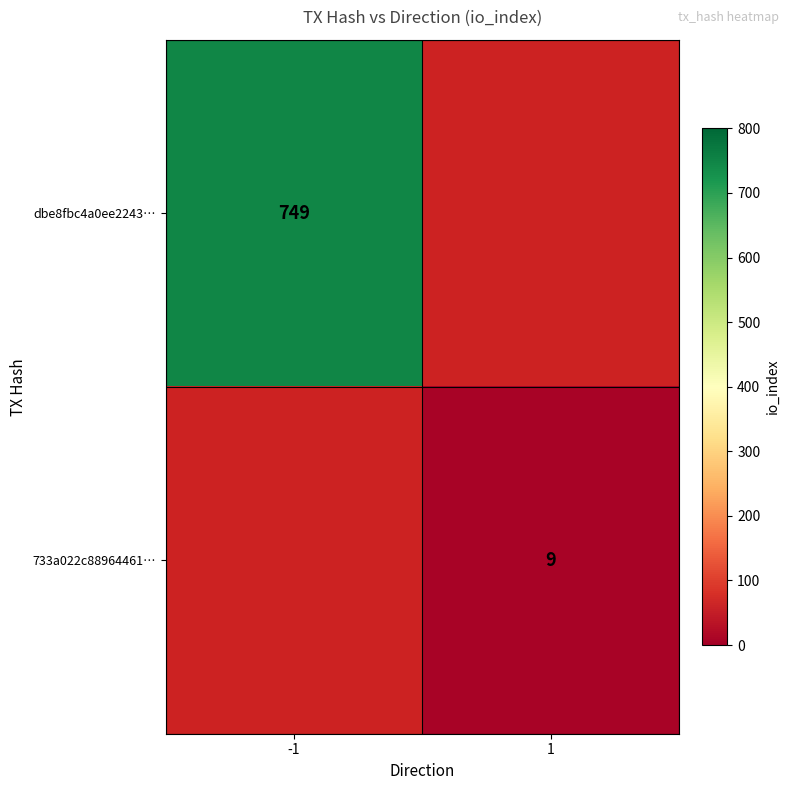

How many data points does each series have?

2